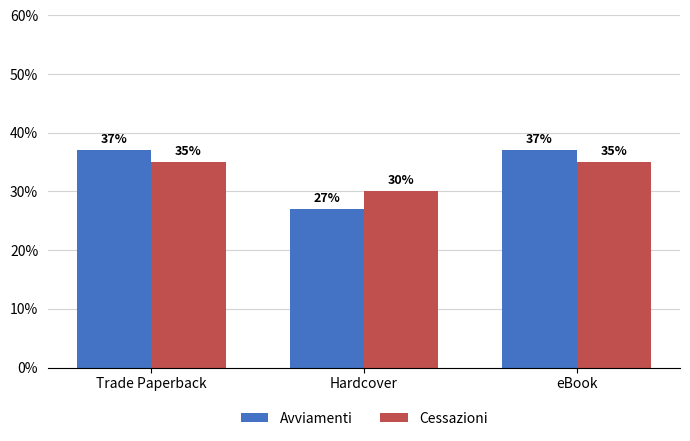

The value of Cessazioni at Hardcover is 10. True or false?

False